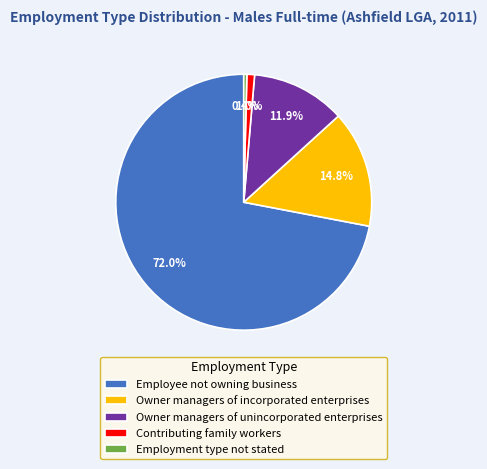

Do Owner managers of unincorporated enterprises and Contributing family workers together represent more than half of the pie?

No